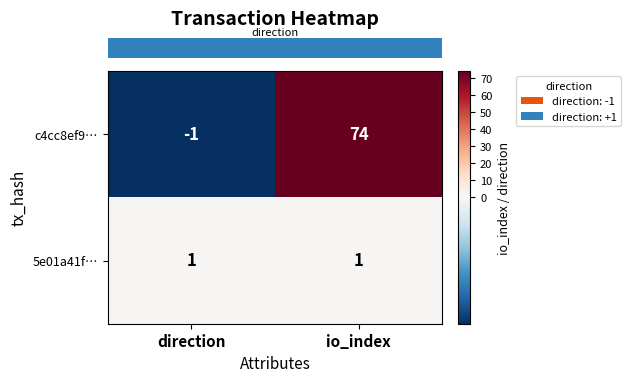

Which series changed the most between direction and io_index?

c4cc8ef9…